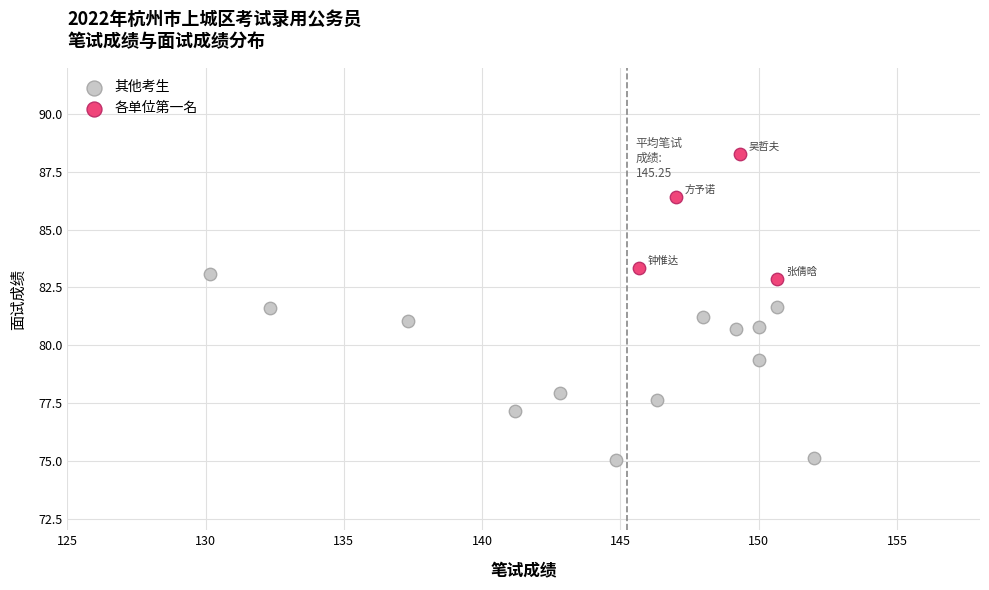

Which series has the widest spread of Y values?

其他考生